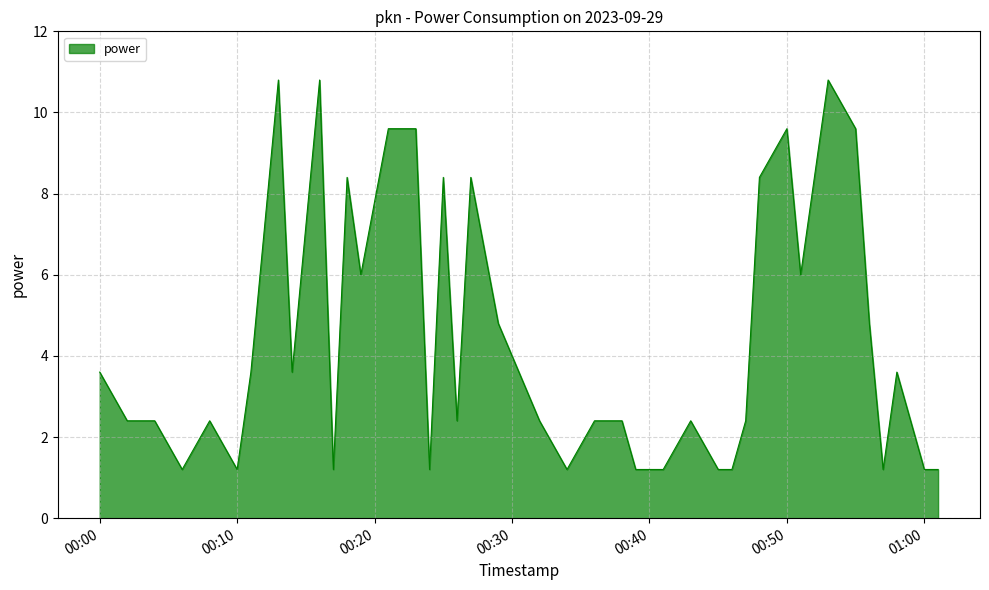

What is the greatest value displayed?

10.8